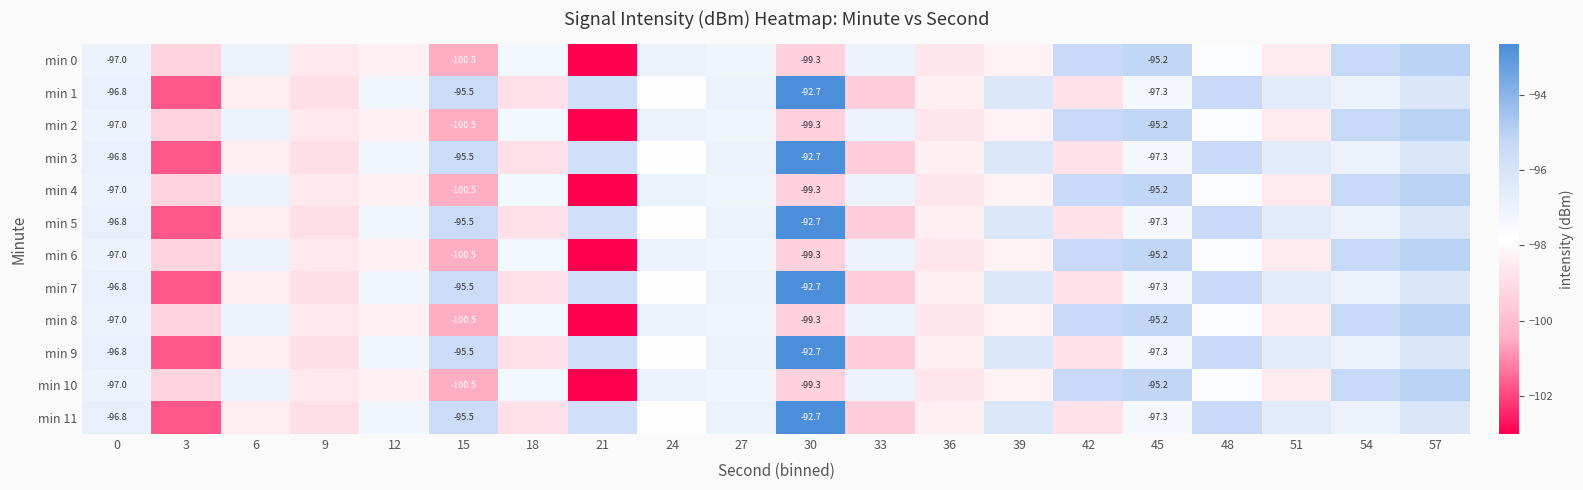

What is the sum of all min 9 values?

-1945.9